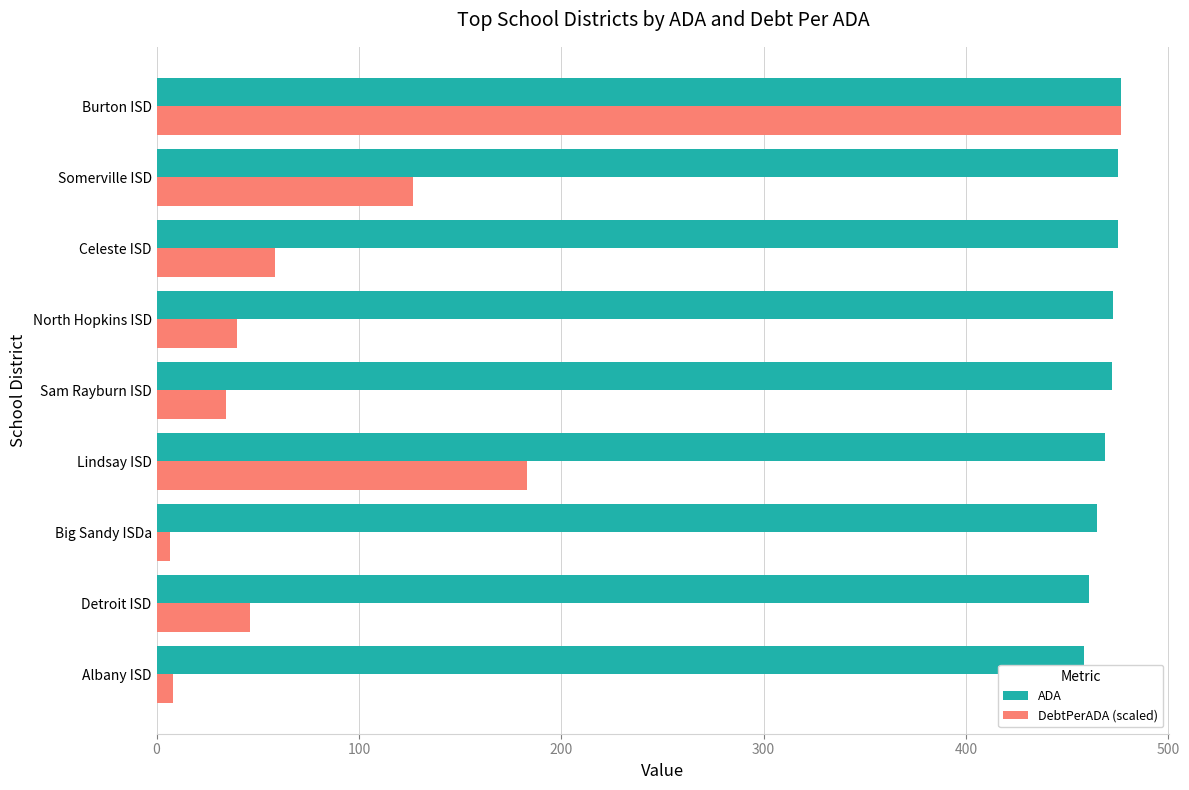

What is the average value of the DebtPerADA (scaled) series?

108.8